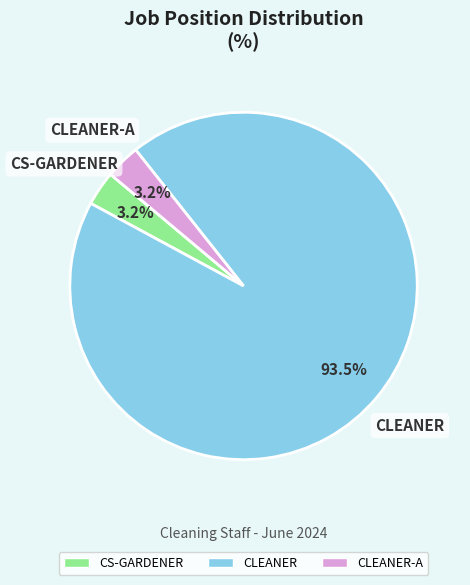

What is the total percentage of CLEANER and CS-GARDENER?

96.8%